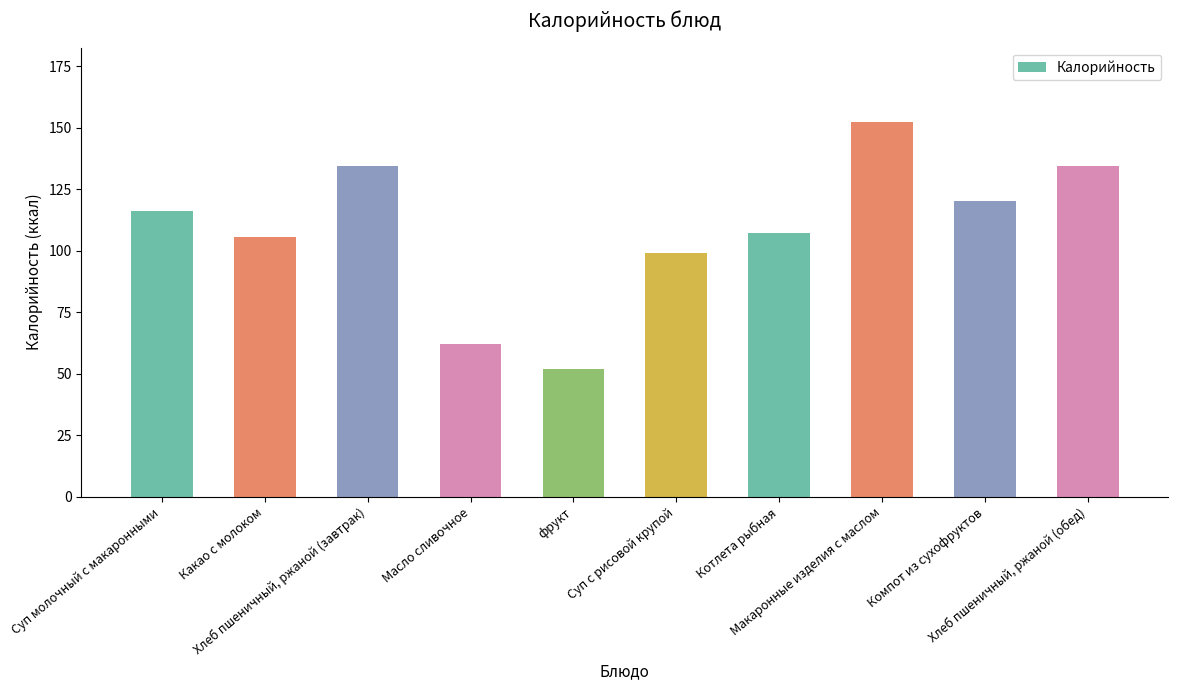

What is the label of the 5th bar from the right?

Суп с рисовой крупой